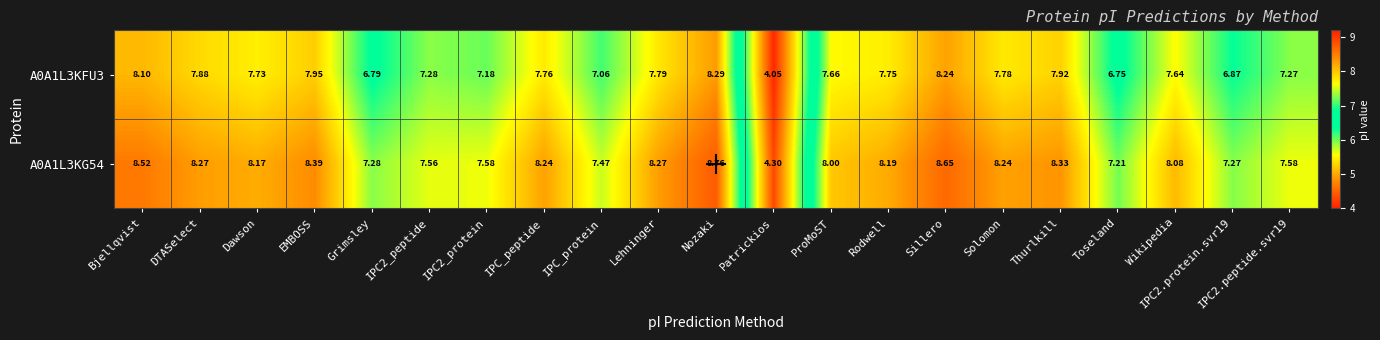

Which series has the widest spread of values?

A0A1L3KG54